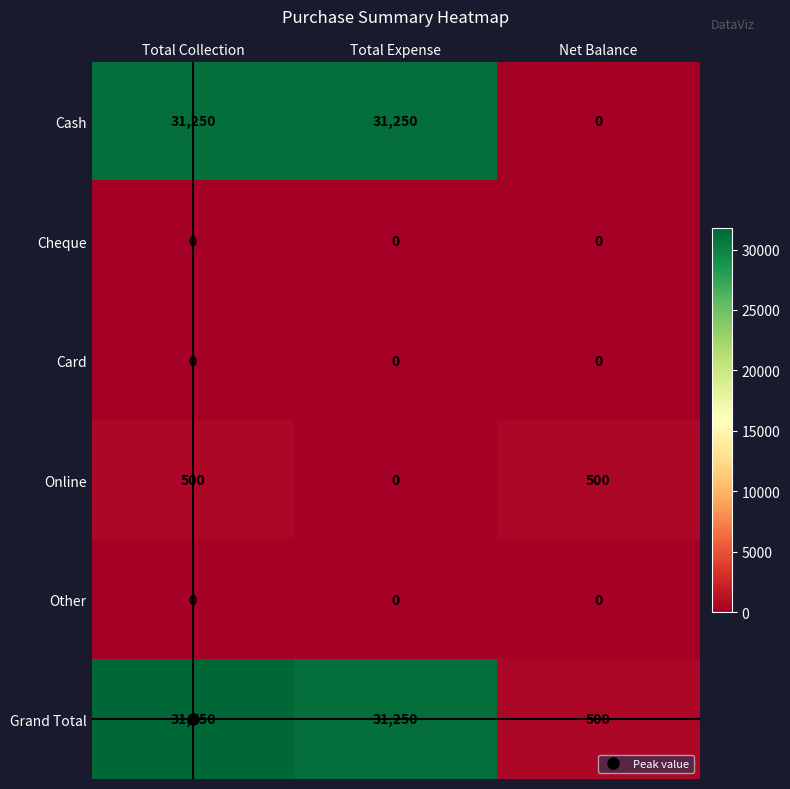

What is the difference between the Grand Total values at Total Collection and Total Expense?

500